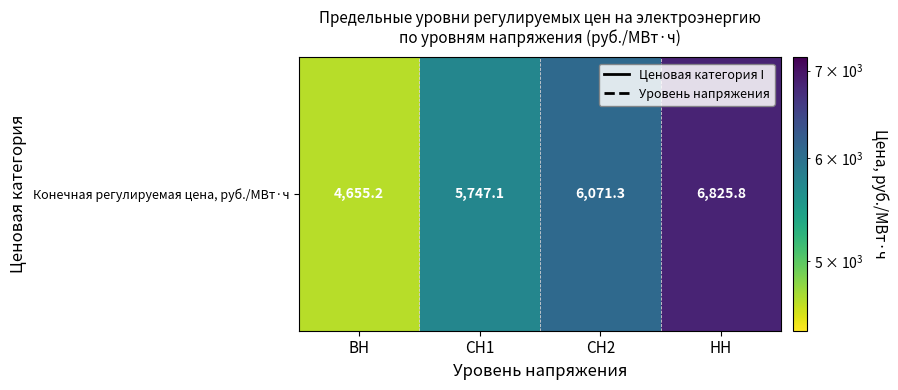

What is the sum of all values?

23299.3